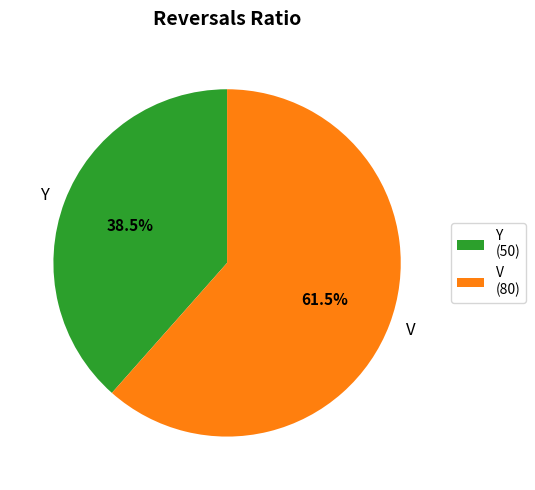

To the nearest percent, what is the difference between the largest and smallest slice percentages?

23%